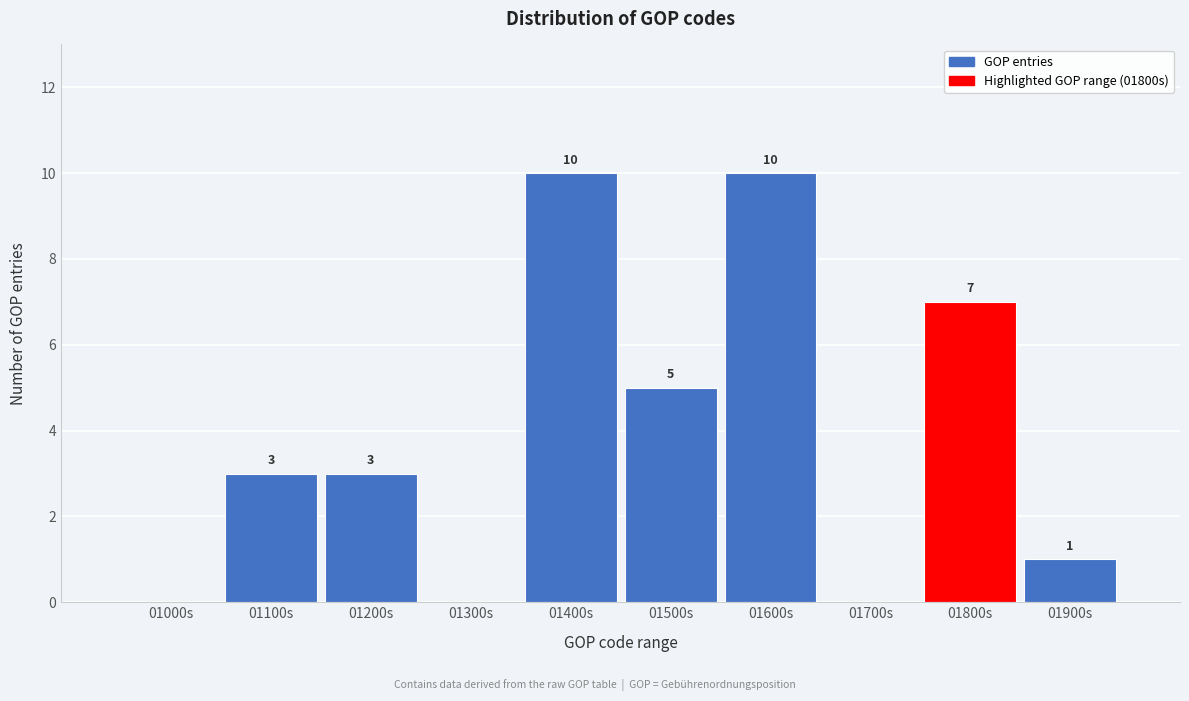

Reading left to right, what are all the values shown in this chart?

01000s=0	01100s=3	01200s=3	01300s=0	01400s=10	01500s=5	01600s=10	01700s=0	01800s=7	01900s=1